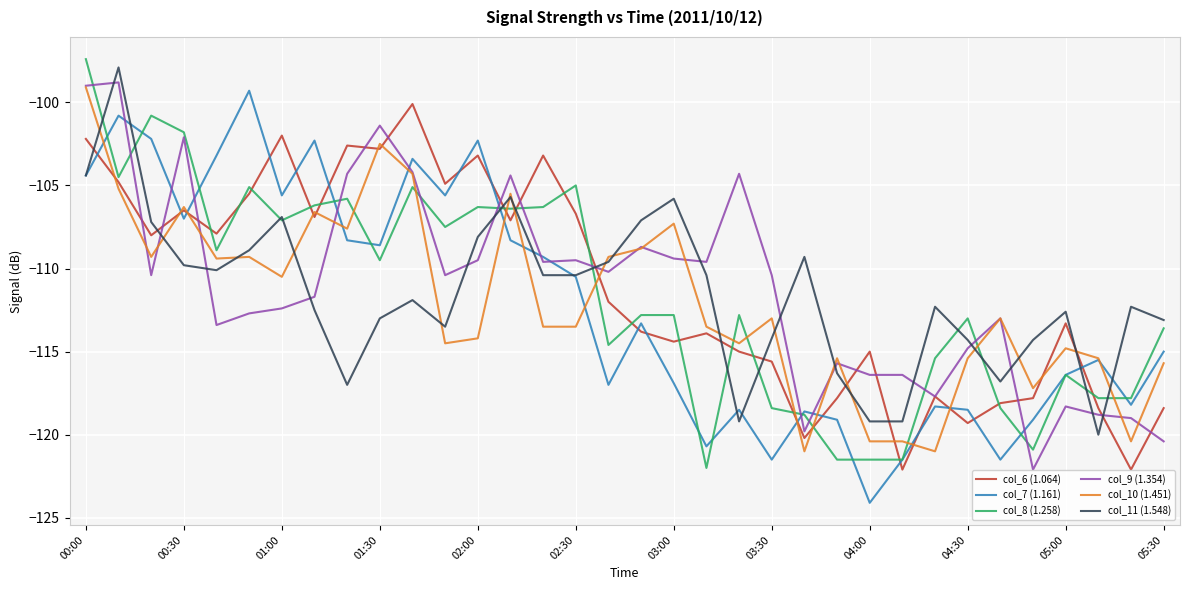

Which series ends up on top after the final intersection of col_9 (1.354) and col_11 (1.548)?

col_11 (1.548)